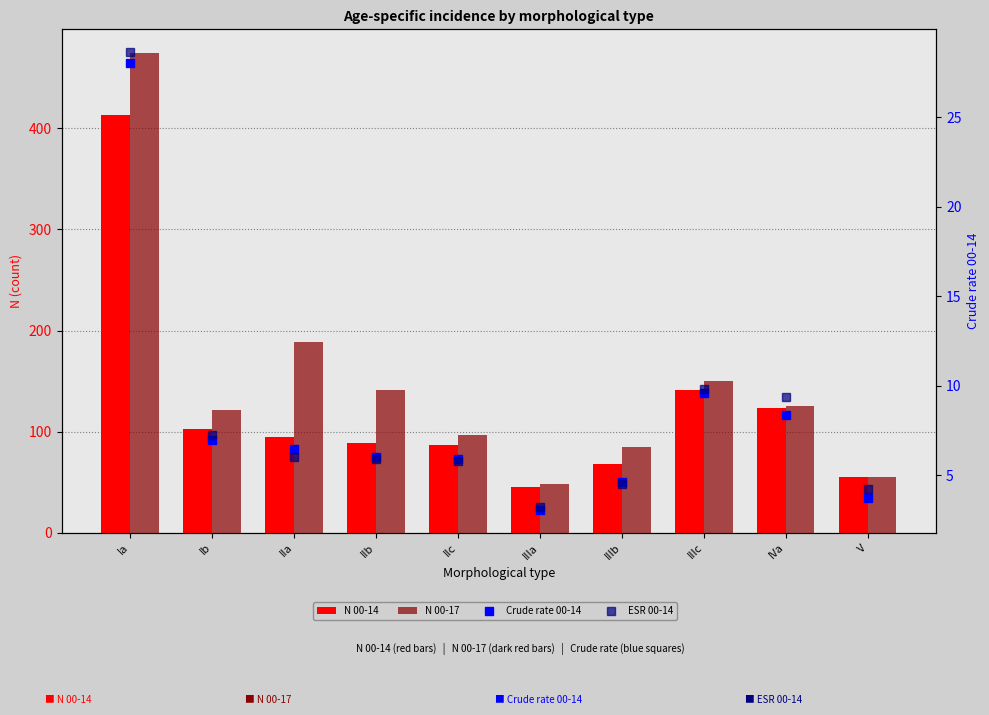

What value does the N 00-17 series have at V?

55.0